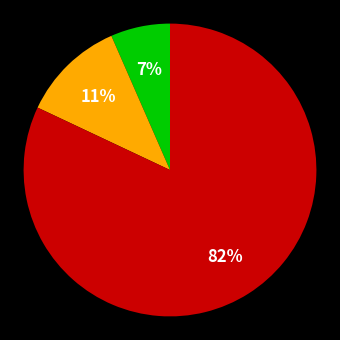

To the nearest percent, what is the average slice percentage?

33%